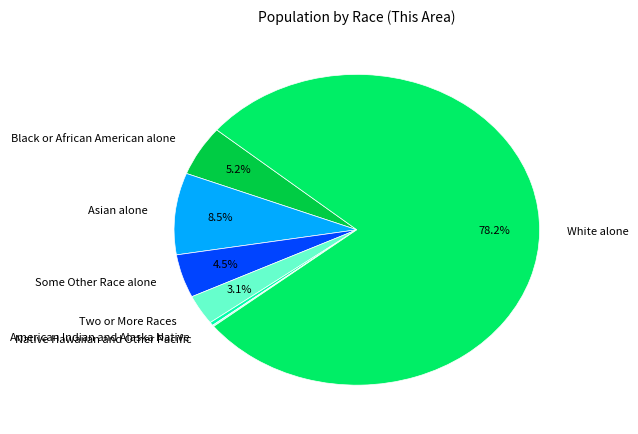

To the nearest percent, what is the difference between the largest and smallest slice percentages?

78%